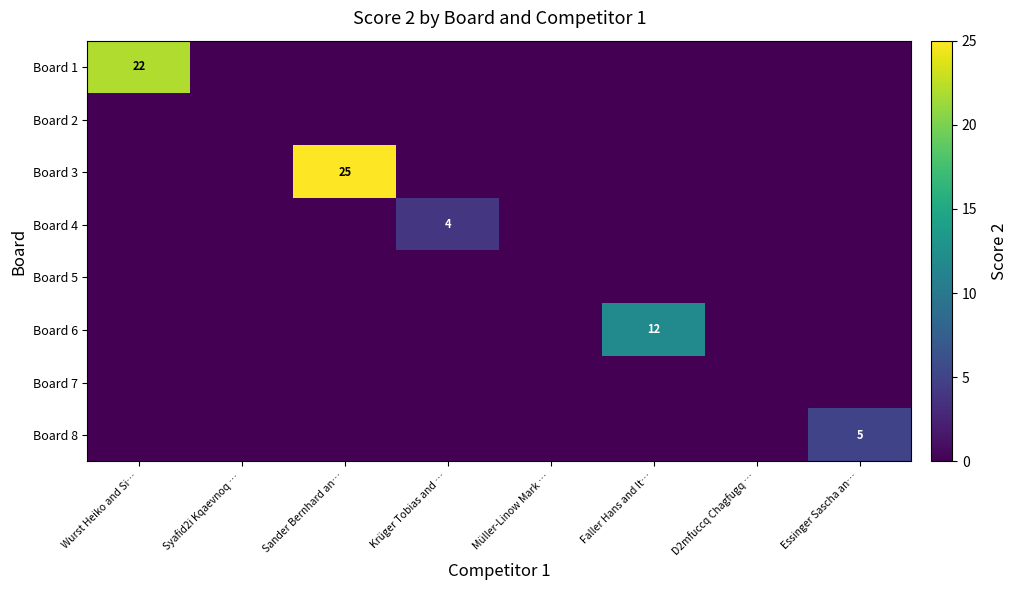

What is the total value across all series at Essinger Sascha an…?

5